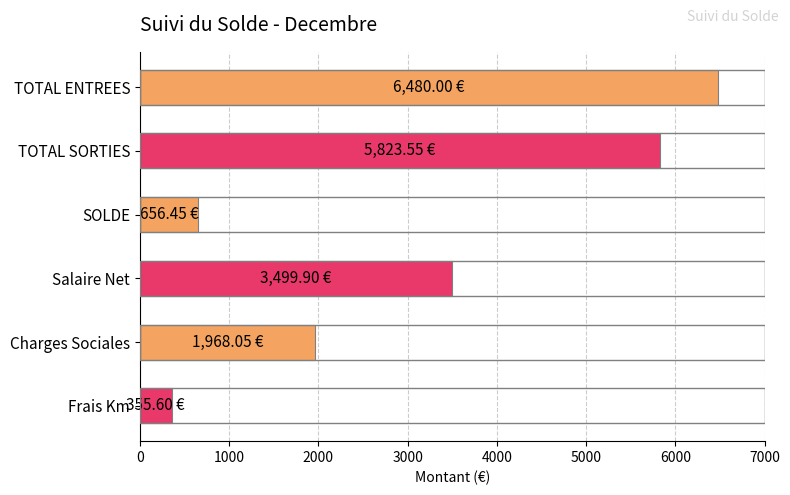

Which has a higher value, Salaire Net or TOTAL ENTREES?

TOTAL ENTREES